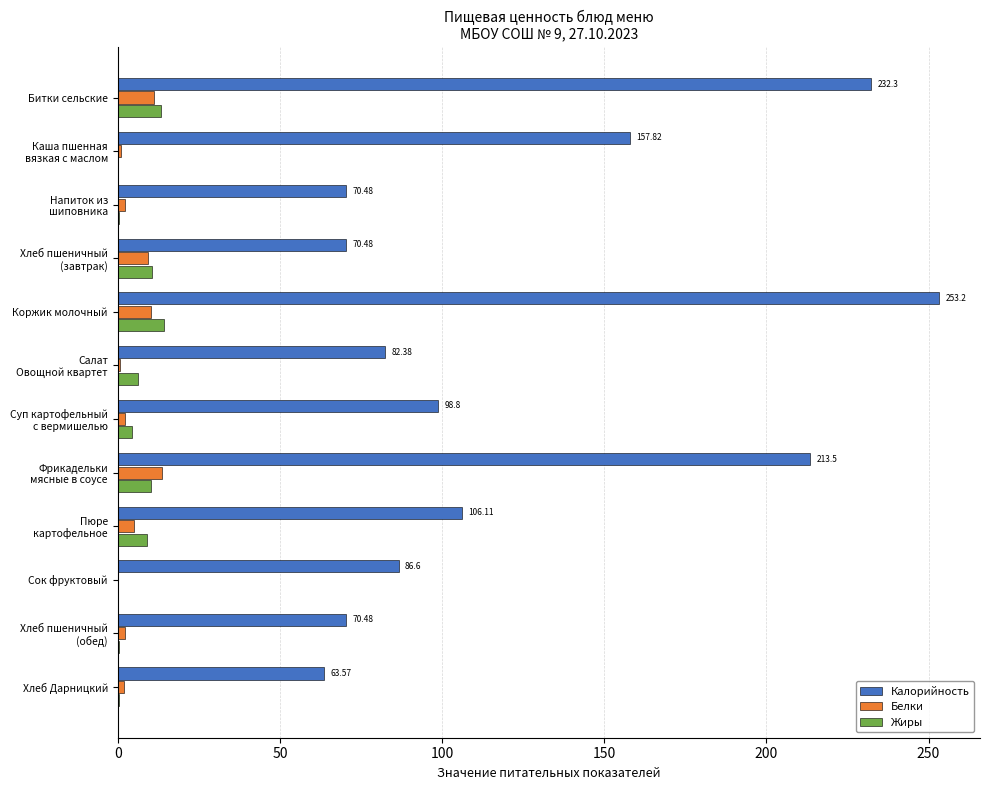

Which series has the largest range (max minus min)?

Калорийность